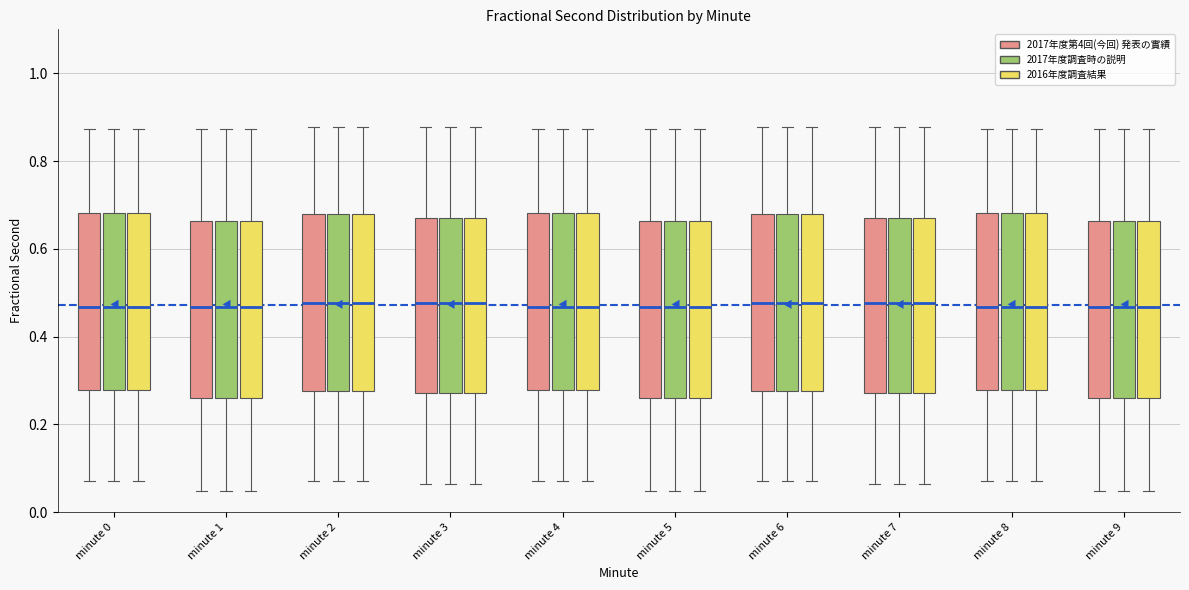

Where is the upper edge of the box for minute 8 (2016年度調査結果) on the y-axis? The values are not printed on the chart, so give them approximately, as read against the axis.

0.68